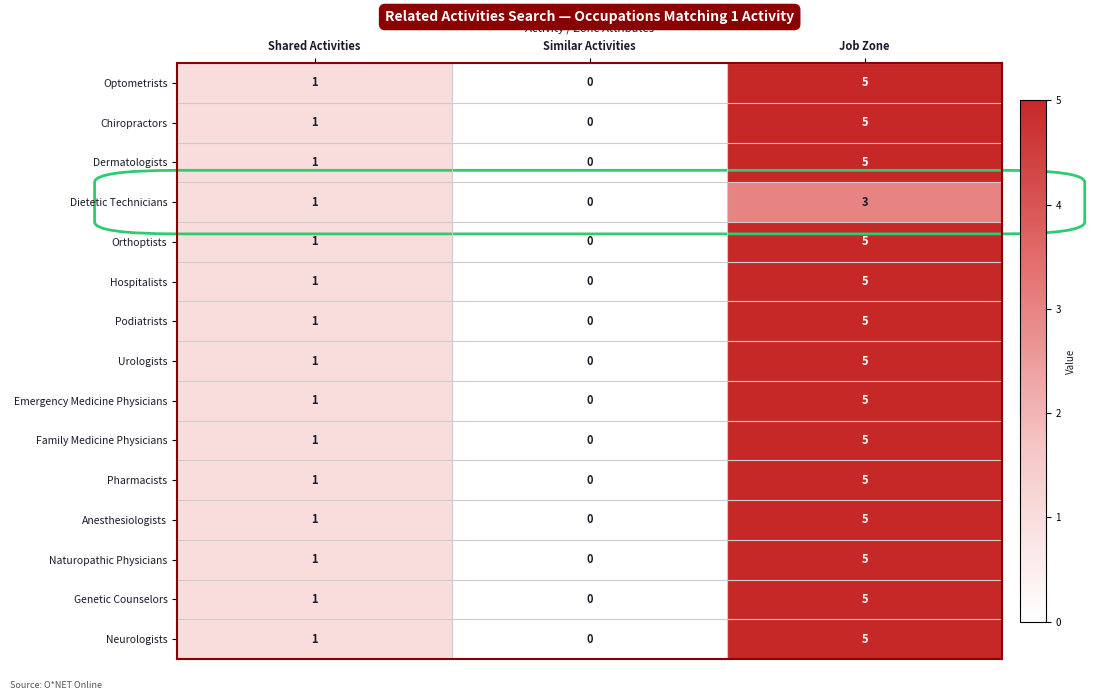

How many series are shown in this chart?

15